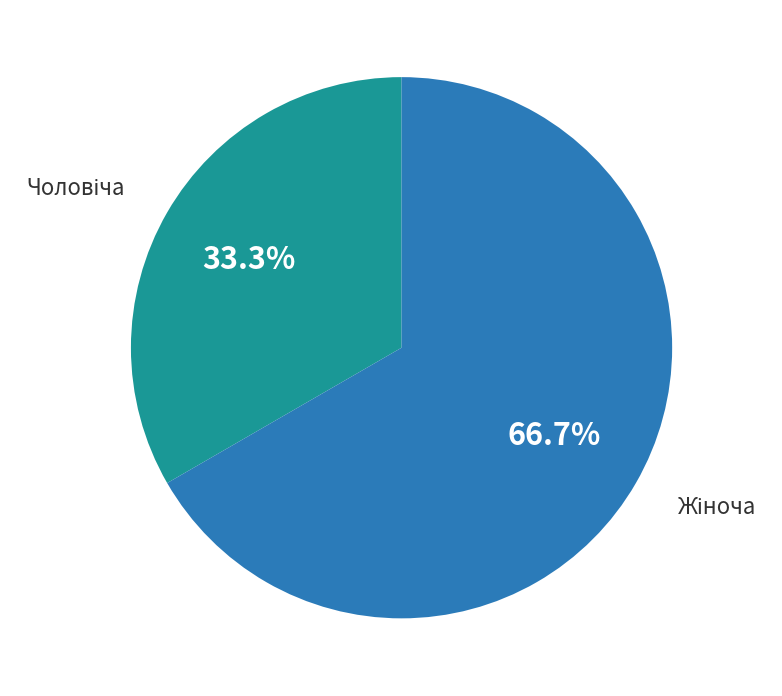

Is there a majority slice in this chart?

Yes